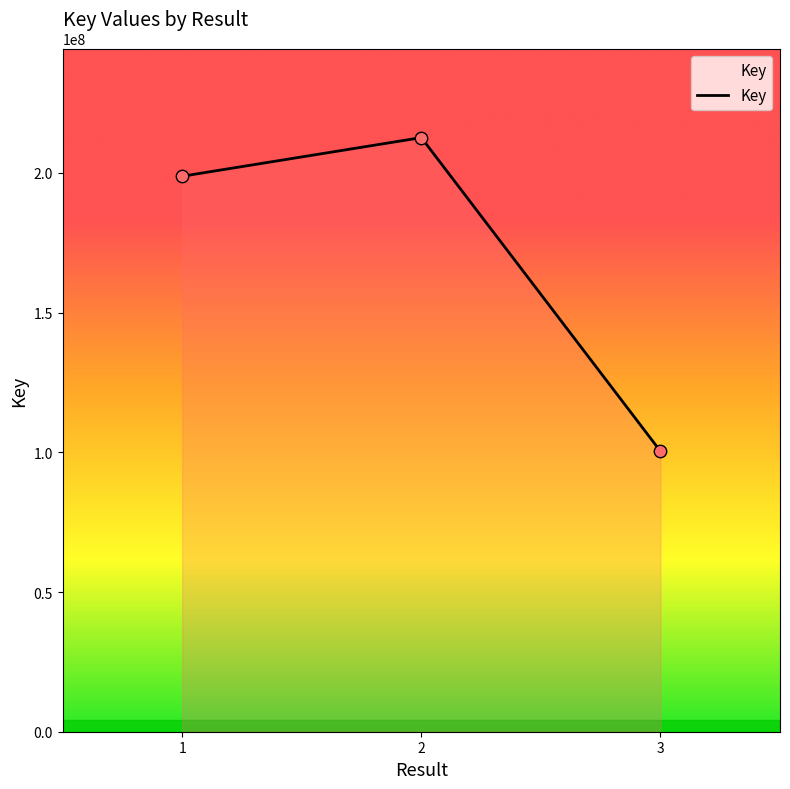

What is the ratio of the value at 1 to the value at 3?

2.0